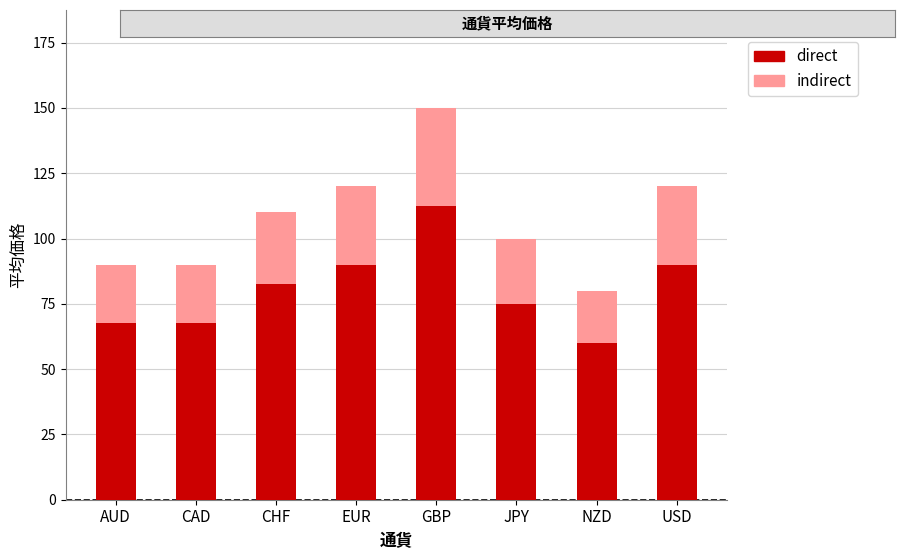

How many data points in direct are less than 82?

4